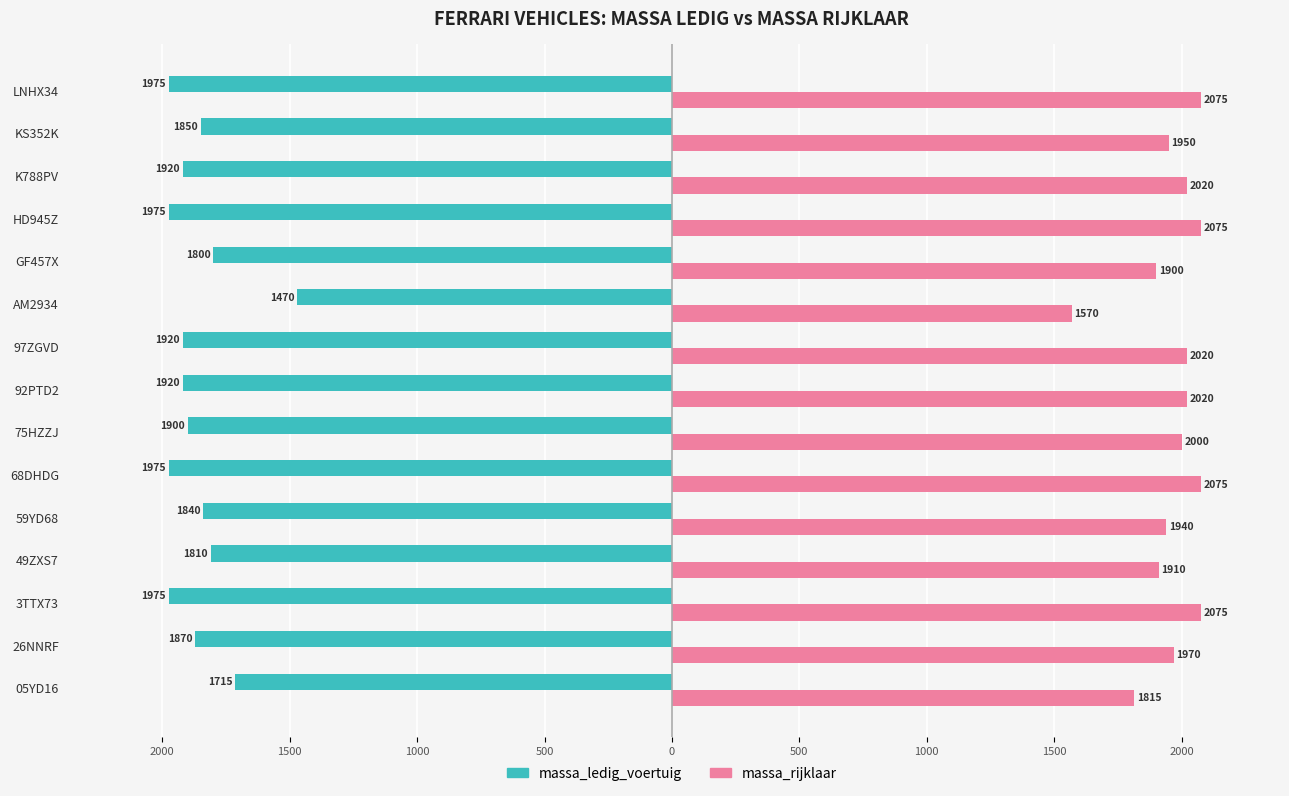

What is the difference between the maximum and minimum values in the massa_ledig_voertuig series?

505